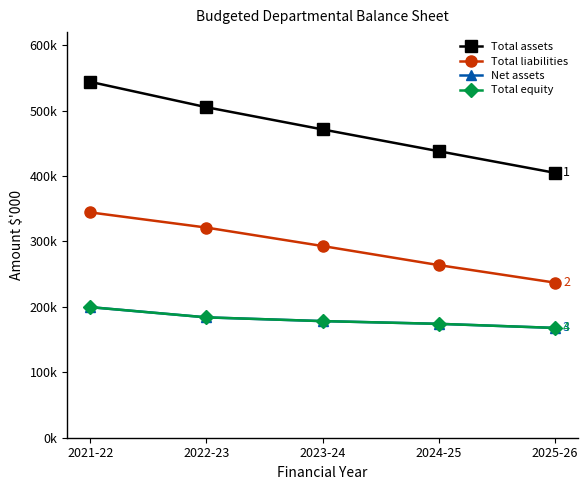

What is the label of the 1st point from the right?

2025-26